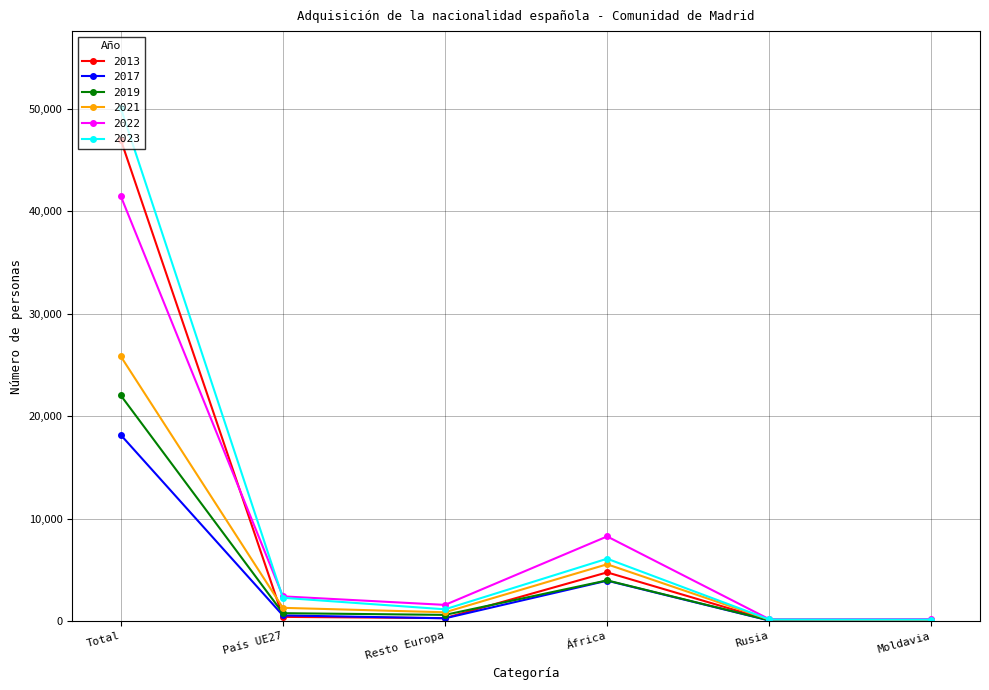

How many series are shown in this chart?

6